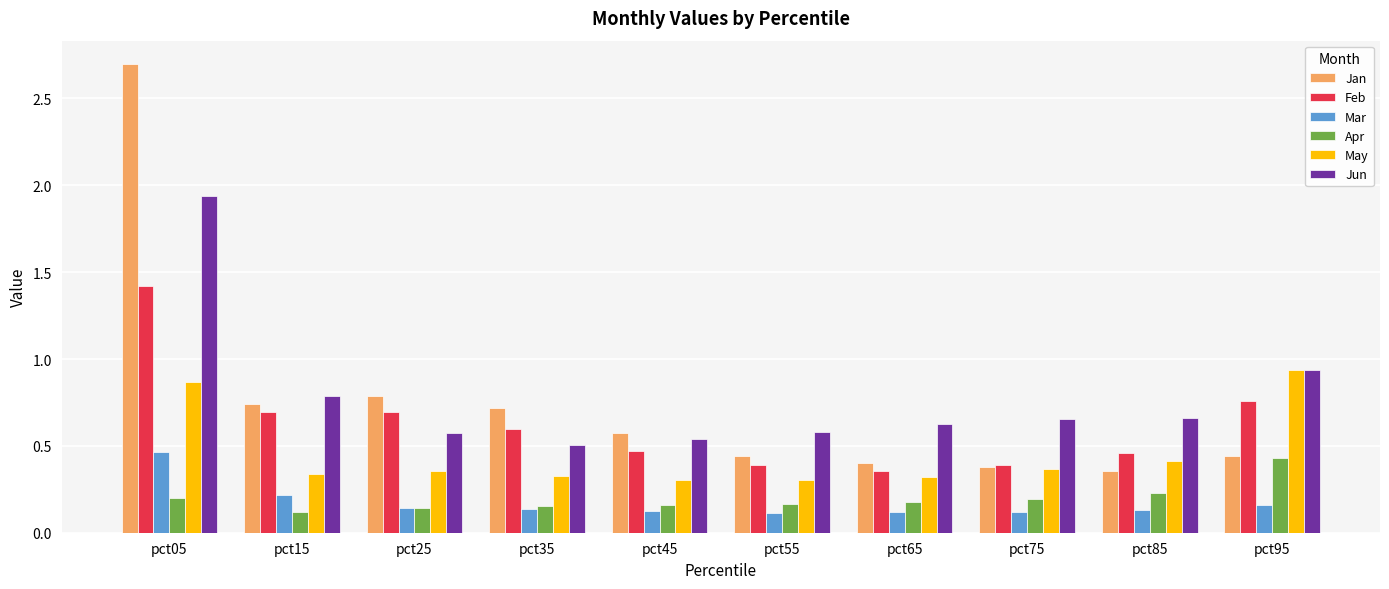

What is the sum of all Jun values?

7.8